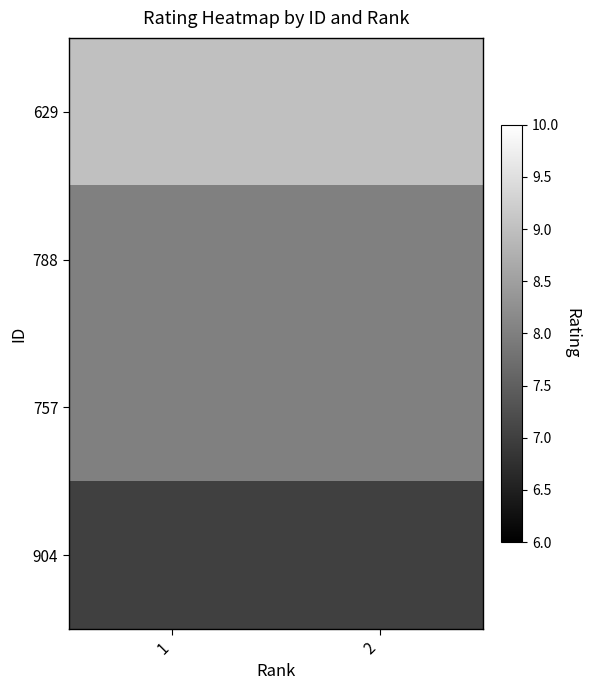

Reading left to right, what are all the values shown in this chart?

629: 1=9	2=9
788: 1=8	2=8
757: 1=8	2=8
904: 1=7	2=7